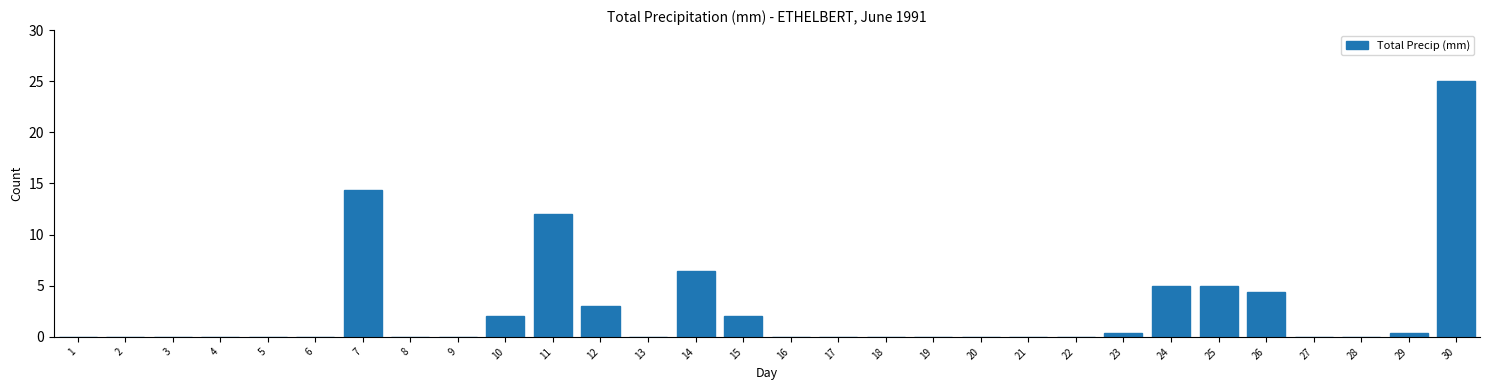

Reading left to right, extract all data points from this chart.

1=0.0	2=0.0	3=0.0	4=0.0	5=0.0	6=0.0	7=14.4	8=0.0	9=0.0	10=2.0	11=12.0	12=3.0	13=0.0	14=6.4	15=2.0	16=0.0	17=0.0	18=0.0	19=0.0	20=0.0	21=0.0	22=0.0	23=0.4	24=5.0	25=5.0	26=4.4	27=0.0	28=0.0	29=0.4	30=25.0